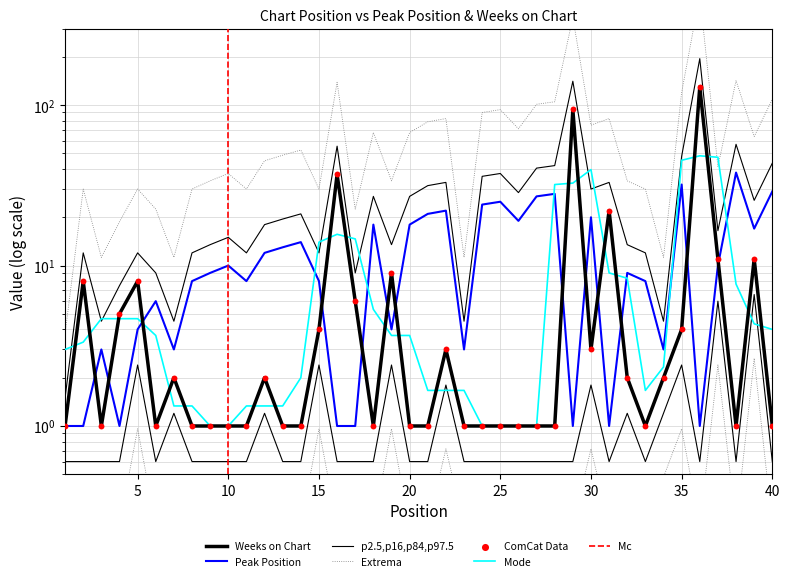

Which series has the largest total across all categories?

Peak Position